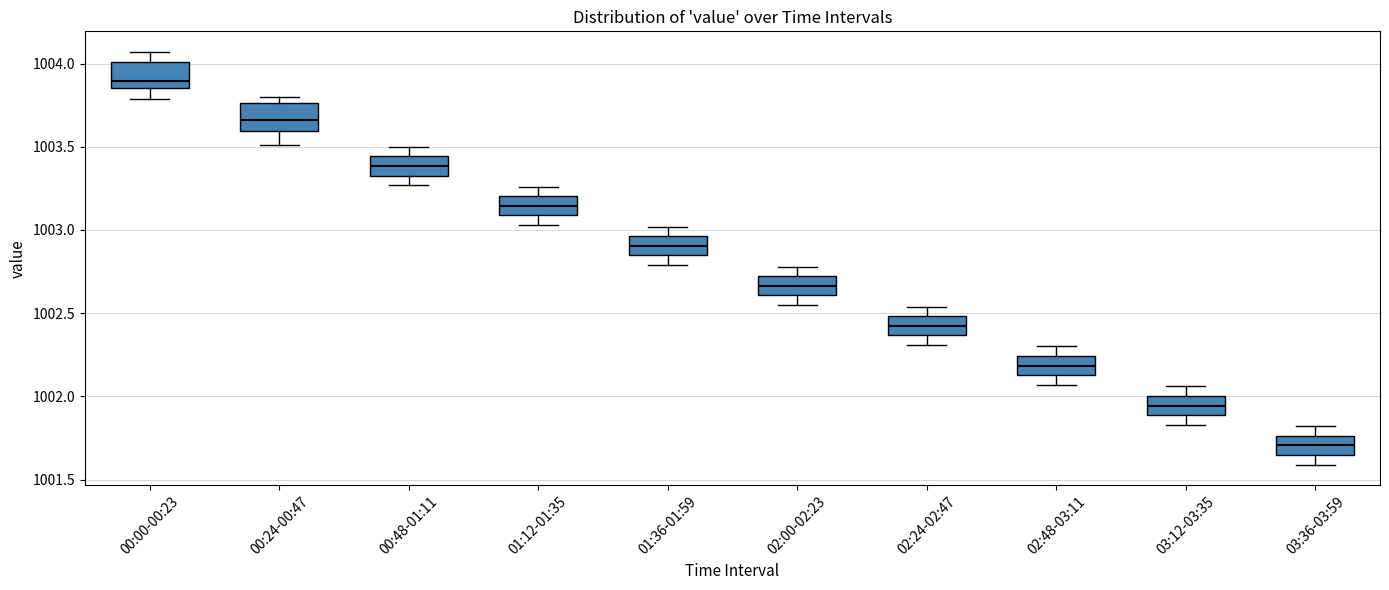

Reading left to right, transcribe this box plot: for each box, give where its median line is, the range the box spans, and where its two whiskers end, as read against the y-axis. The values are not printed on the chart, so give them approximately, as read against the axis.

00:00-00:23: median 1003.90, box 1003.85 to 1004.00, whiskers 1003.80 to 1004.05
00:24-00:47: median 1003.65, box 1003.60 to 1003.75, whiskers 1003.50 to 1003.80
00:48-01:11: median 1003.40, box 1003.35 to 1003.45, whiskers 1003.25 to 1003.50
01:12-01:35: median 1003.15, box 1003.10 to 1003.20, whiskers 1003.05 to 1003.25
01:36-01:59: median 1002.90, box 1002.85 to 1002.95, whiskers 1002.80 to 1003.00
02:00-02:23: median 1002.65, box 1002.60 to 1002.70, whiskers 1002.55 to 1002.80
02:24-02:47: median 1002.45, box 1002.35 to 1002.50, whiskers 1002.30 to 1002.55
02:48-03:11: median 1002.20, box 1002.15 to 1002.25, whiskers 1002.05 to 1002.30
03:12-03:35: median 1001.95, box 1001.90 to 1002.00, whiskers 1001.85 to 1002.05
03:36-03:59: median 1001.70, box 1001.65 to 1001.75, whiskers 1001.60 to 1001.80